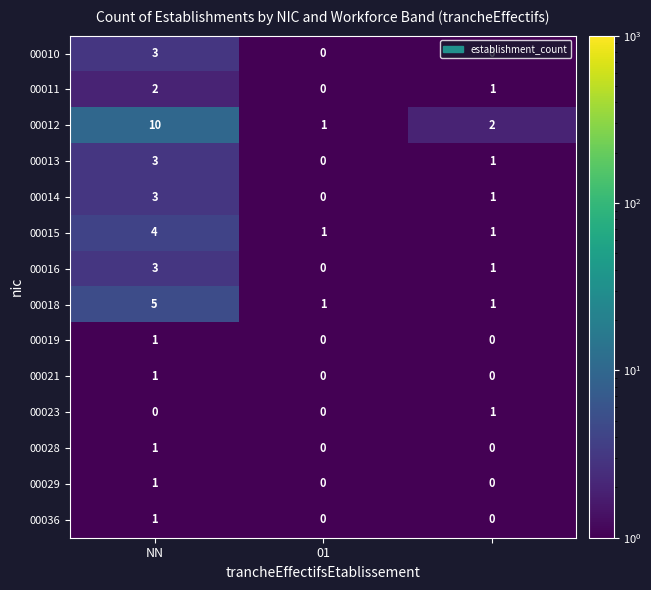

What is the highest value of the 00015 series?

4